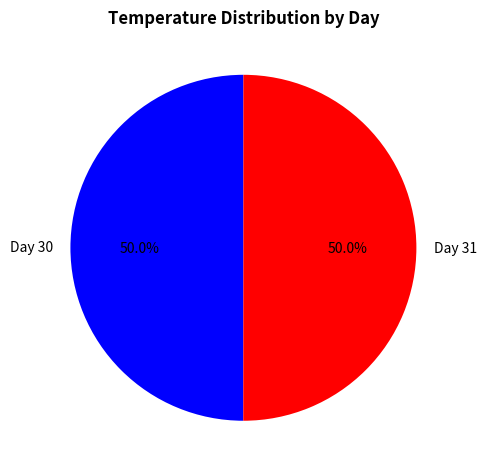

Approximately how many times larger is the value at Day 31 compared to Day 30?

1.0